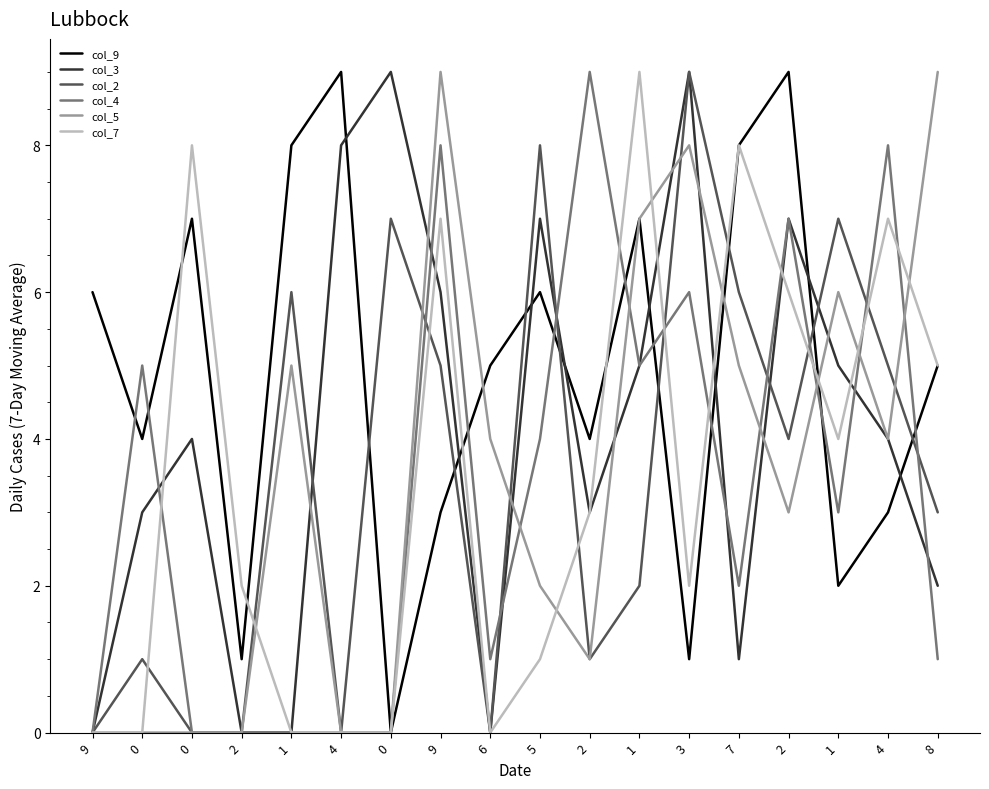

Which has a higher value, 6 or 4?

4